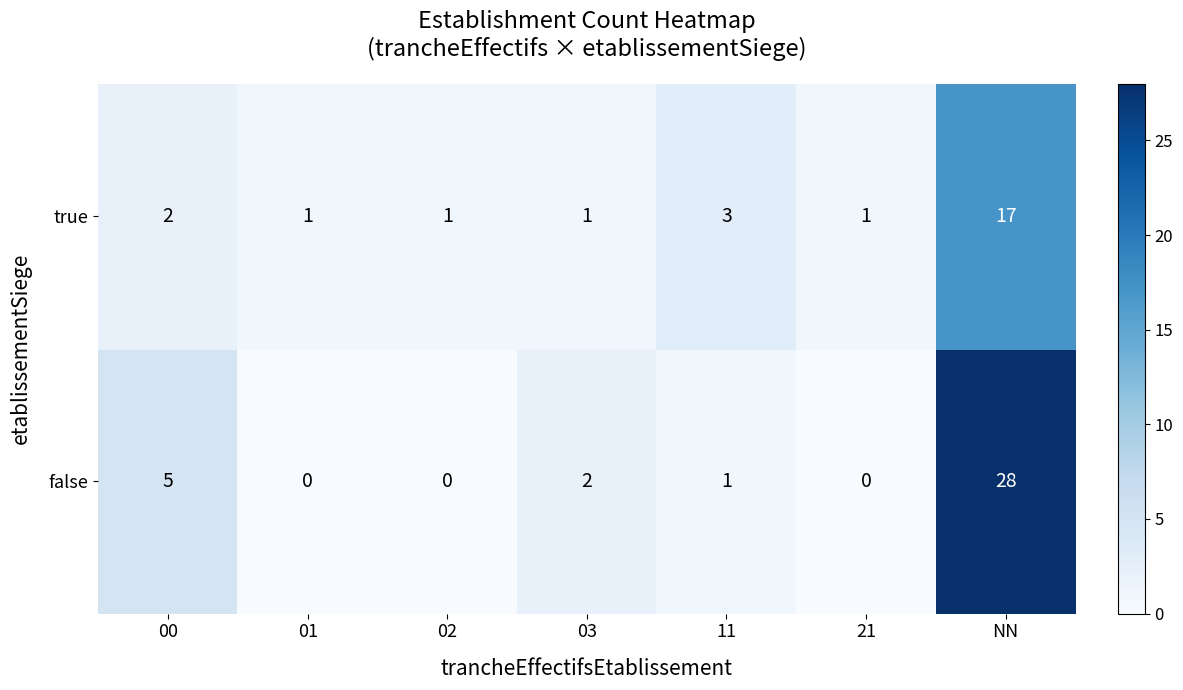

Which series has the widest spread of values?

false